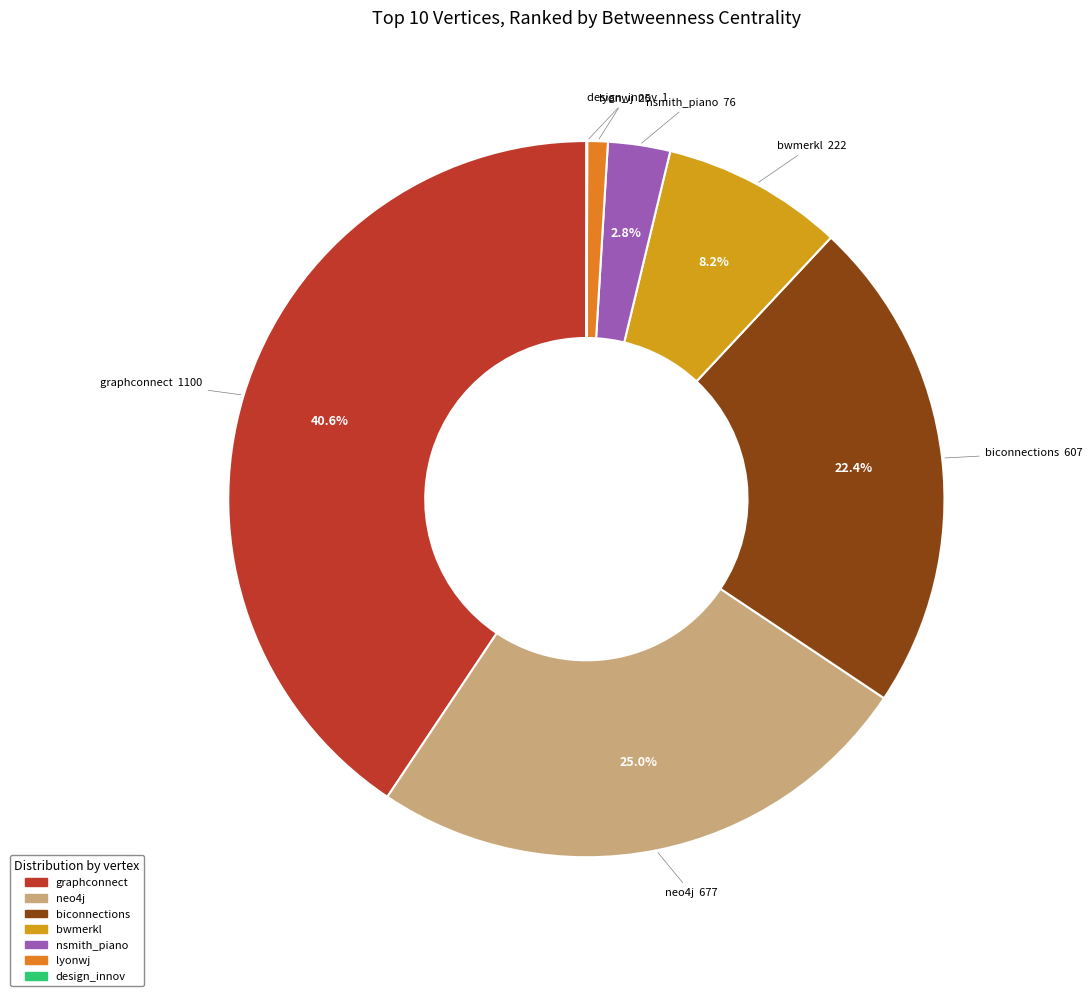

Is biconnections the majority of the pie?

No